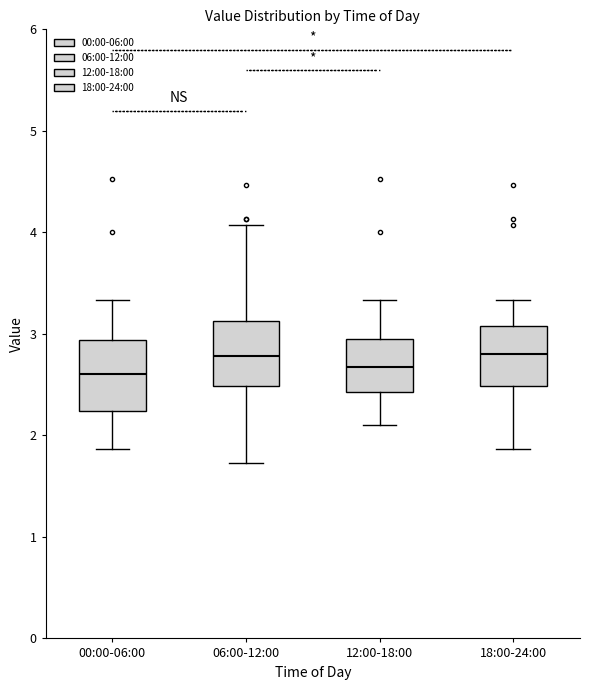

Where does the lower whisker of the box for 18:00-24:00 end on the y-axis? The values are not printed on the chart, so give them approximately, as read against the axis.

1.9